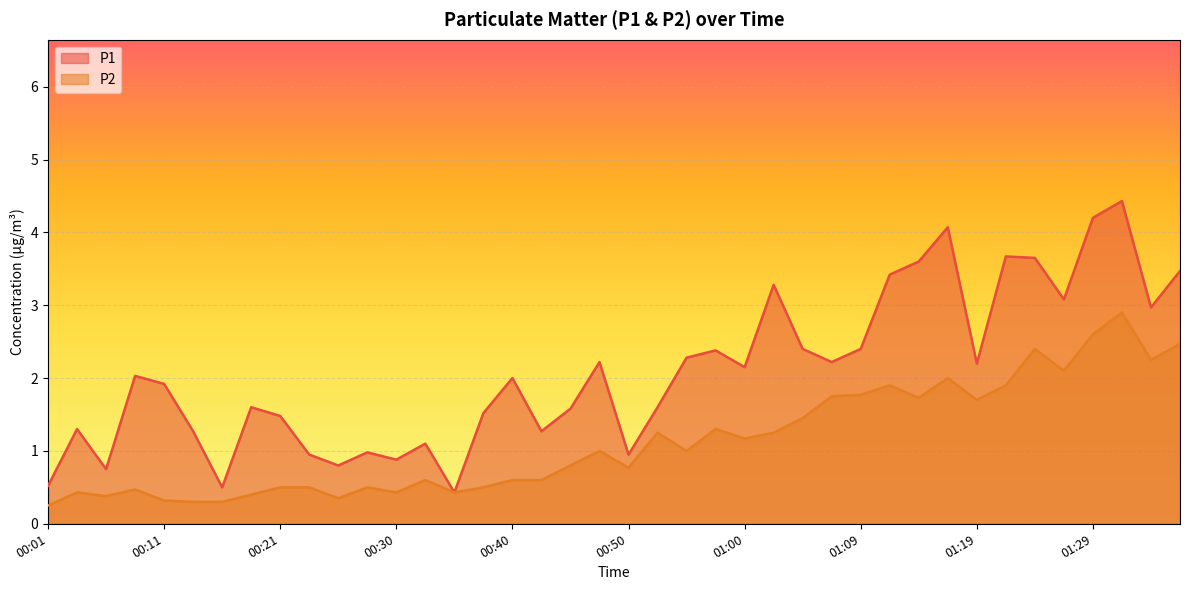

How many lines are shown in the chart?

2